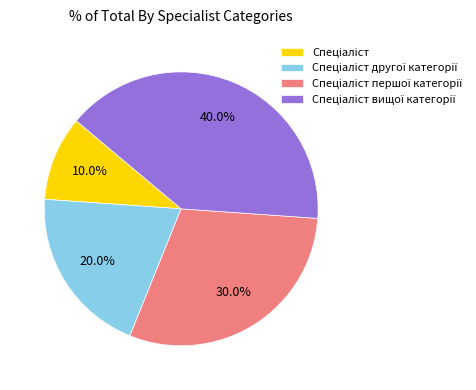

Is there any slice that represents more than half of the pie?

No